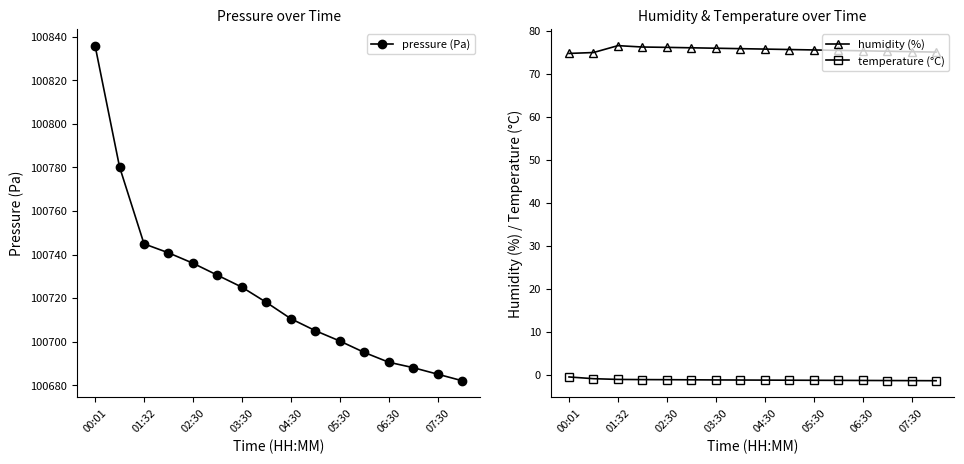

Which series has the largest total across all categories?

pressure (Pa)